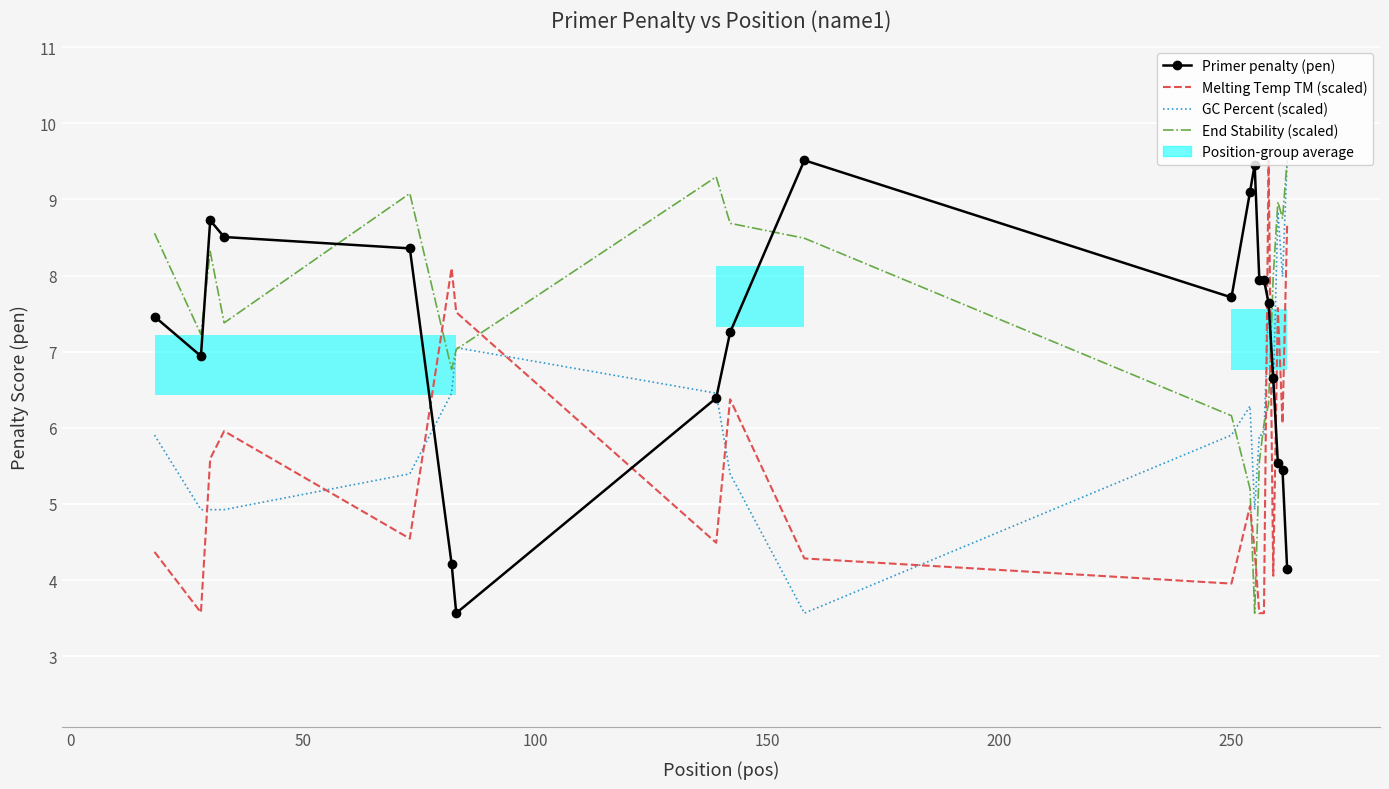

What is the minimum value shown in the chart?

3.6